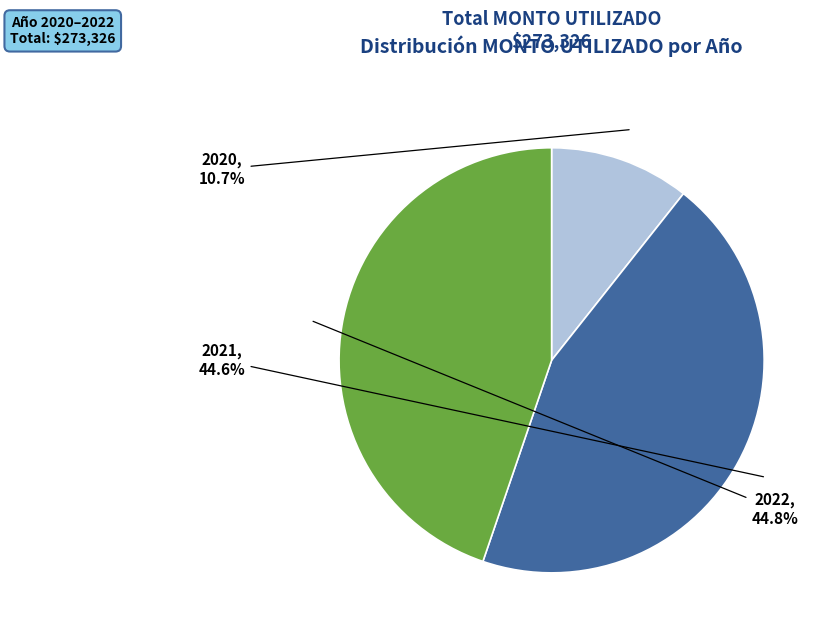

Between 2022 and 2020, which is larger?

2022